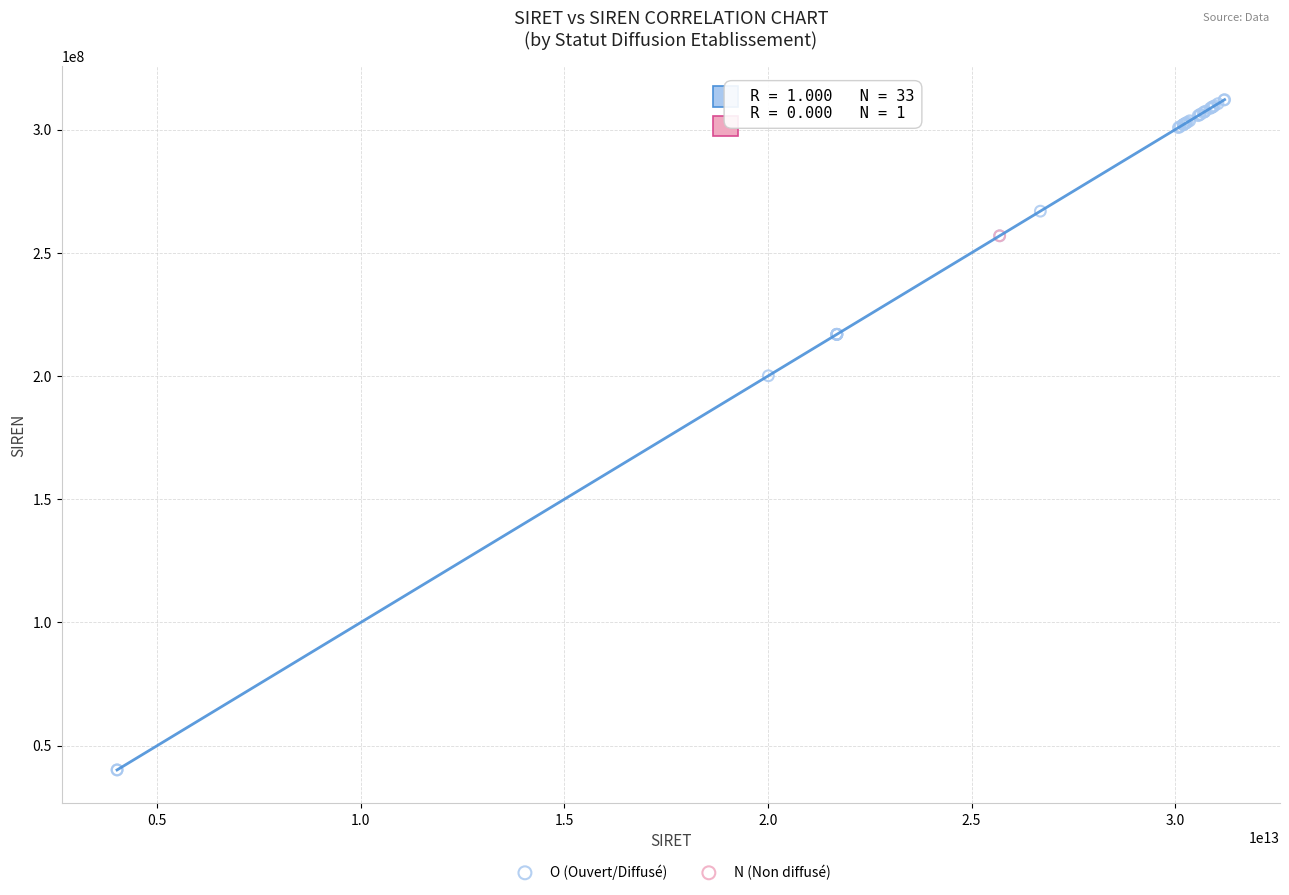

What are all the series names shown in the legend?

O (Ouvert/Diffusé), N (Non diffusé)